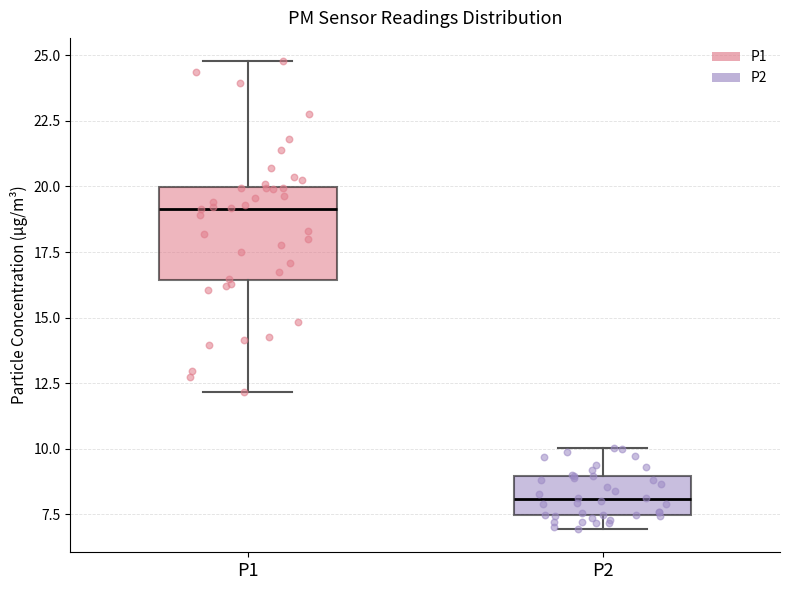

Which box is the tallest, from its lower edge to its upper edge?

P1